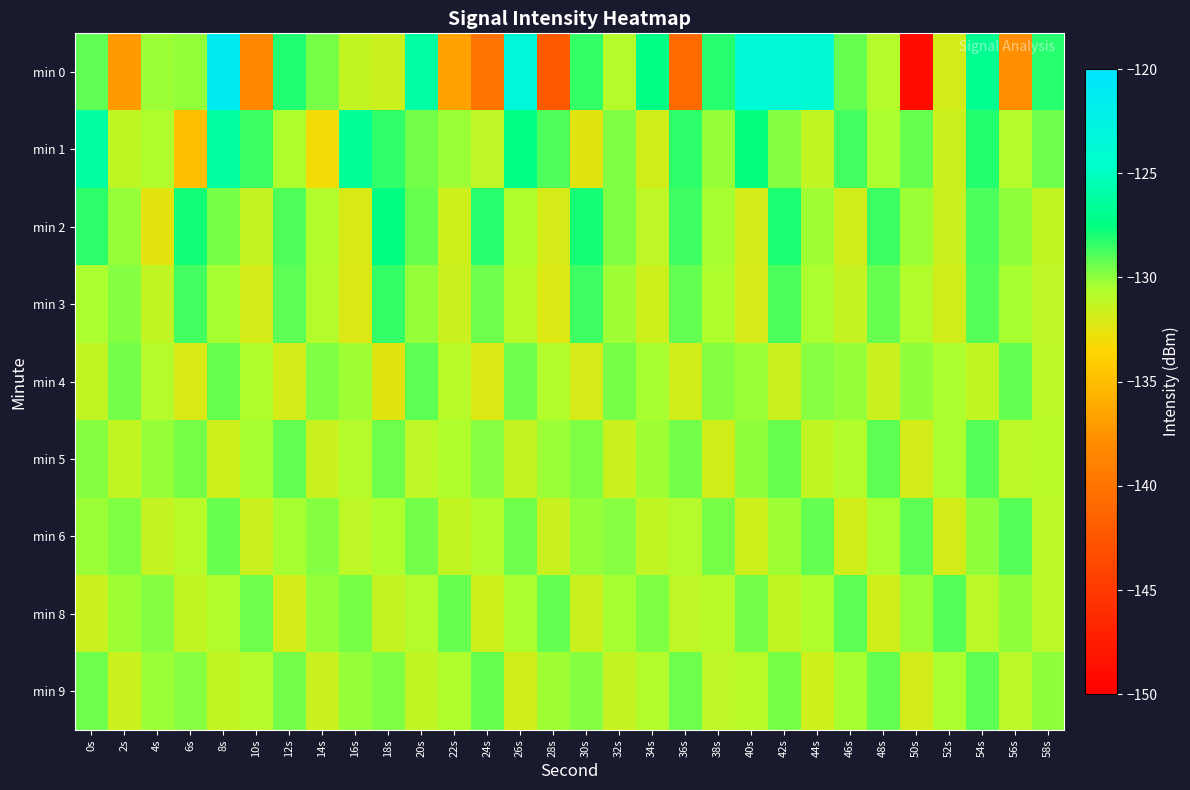

What is the greatest value displayed?

-121.2